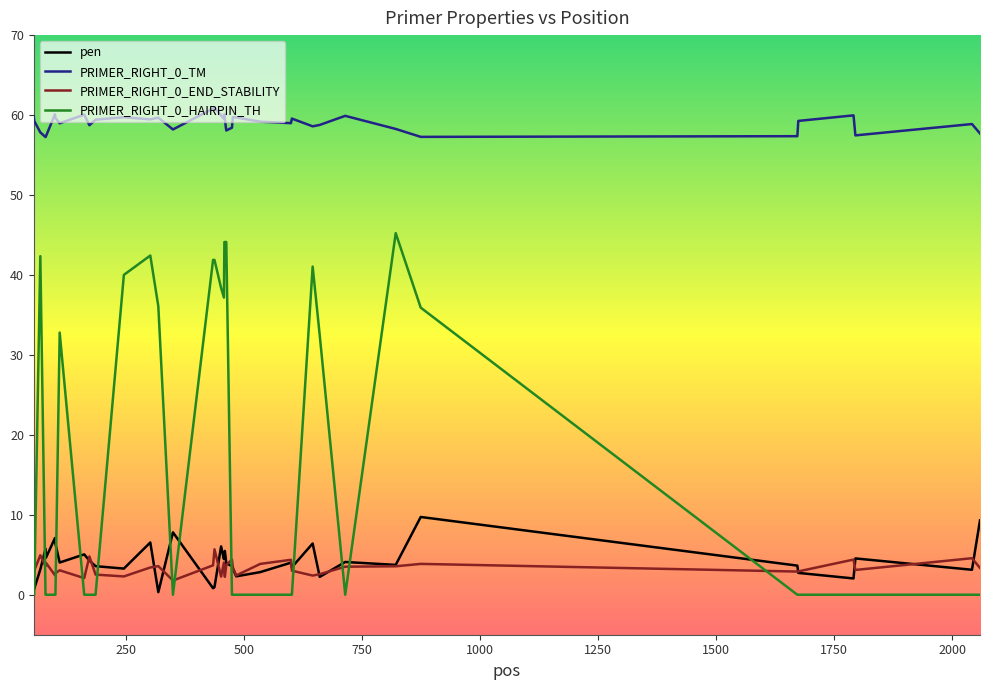

Which series has the widest spread of values?

PRIMER_RIGHT_0_HAIRPIN_TH